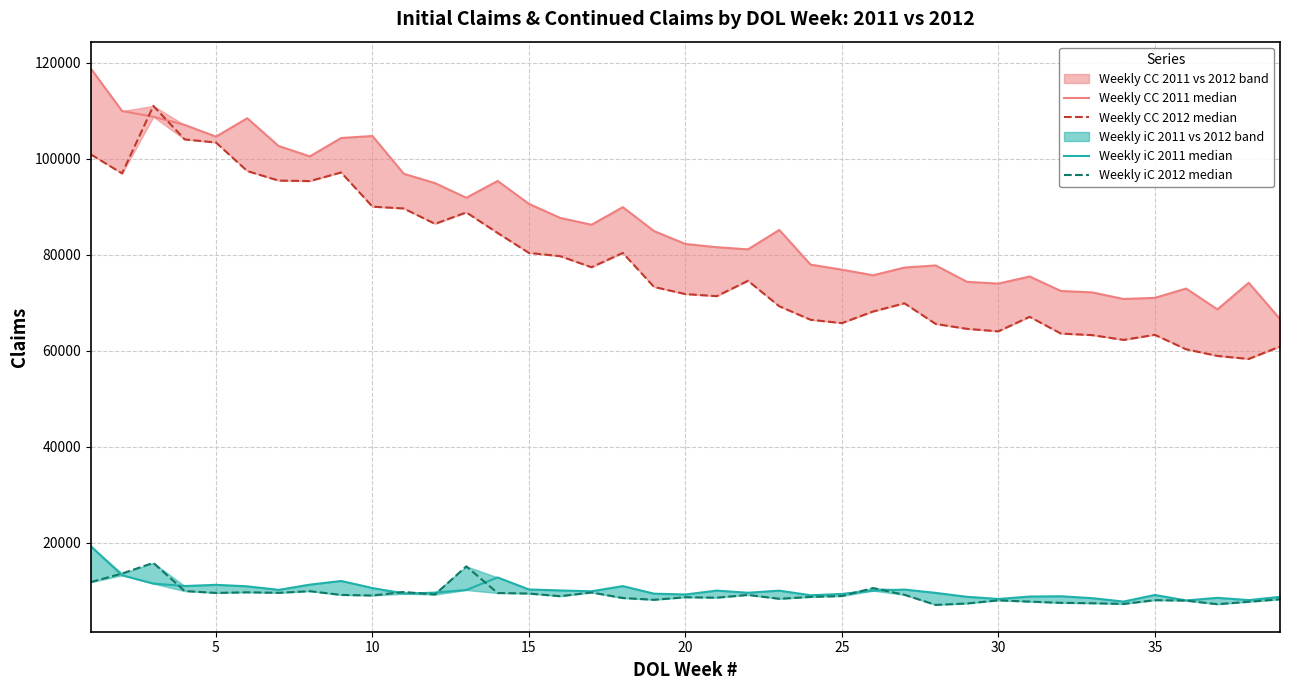

Reading left to right, transcribe all the data shown in this chart.

Weekly CC 2011 median: 118802	109943	108744	107044	104606	108438	102658	100490	104323	104734	96876	94913	91864	95370	90600	87670	86242	89910	84920	82242	81565	81119	85167	77940	76888	75723	77327	77768	74348	73984	75462	72450	72155	70779	71014	72954	68610	74152	66599
Weekly CC 2012 median: 100906	96941	111005	104031	103376	97433	95448	95344	97145	90015	89637	86434	88820	84533	80379	79700	77392	80377	73279	71804	71368	74571	69266	66448	65757	68181	69876	65573	64560	64037	67065	63577	63252	62258	63312	60298	58916	58290	60871
Weekly iC 2011 median: 19277	13215	11481	10976	11225	10913	10175	11264	12028	10562	9365	9603	10150	12762	10260	10055	9881	10961	9381	9217	10023	9575	10018	9049	9332	10004	10239	9543	8730	8279	8785	8847	8443	7743	9110	7977	8517	8041	8721
Weekly iC 2012 median: 11795	13578	15805	9929	9541	9667	9561	9901	9125	9004	9734	9203	15077	9520	9413	8854	9629	8477	8111	8638	8550	9123	8319	8708	8892	10550	9150	7044	7341	7991	7729	7473	7392	7246	8030	7936	7189	7698	8211